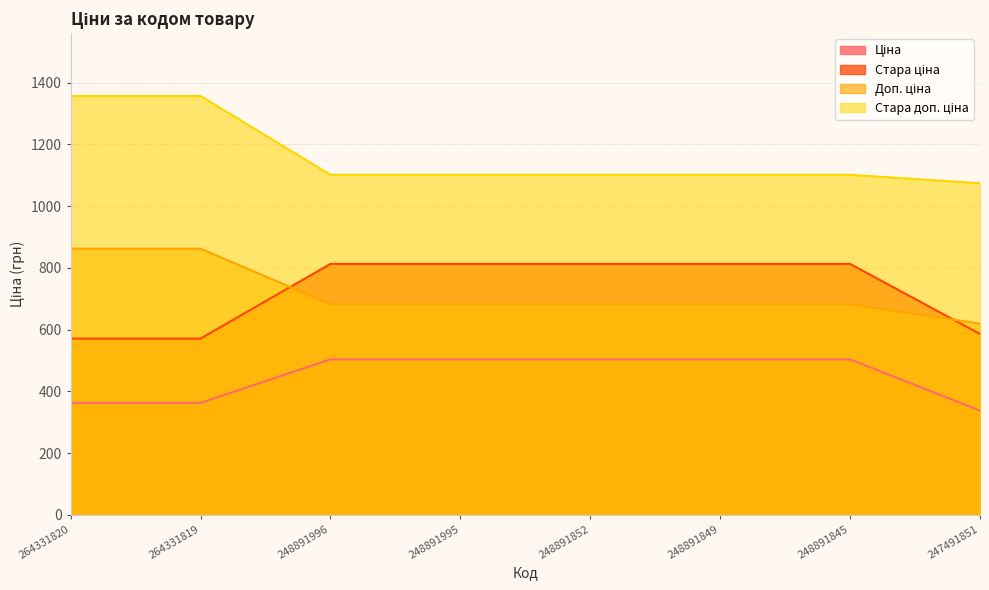

What is the minimum value shown in the chart?

337.4